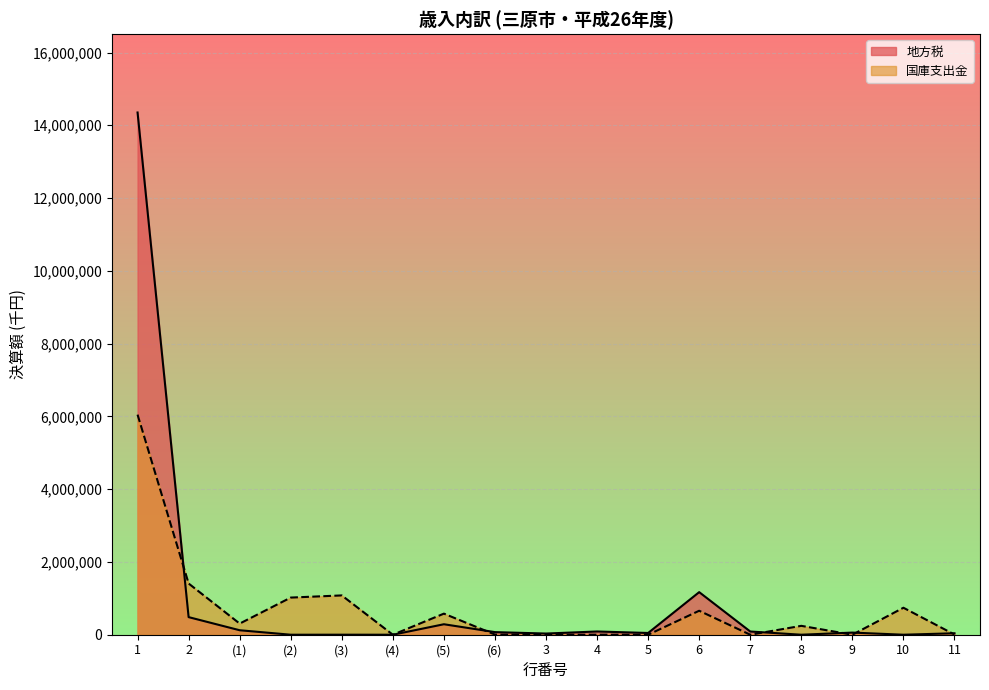

Where do 国庫支出金 and 地方税 first cross each other?

1 and 2